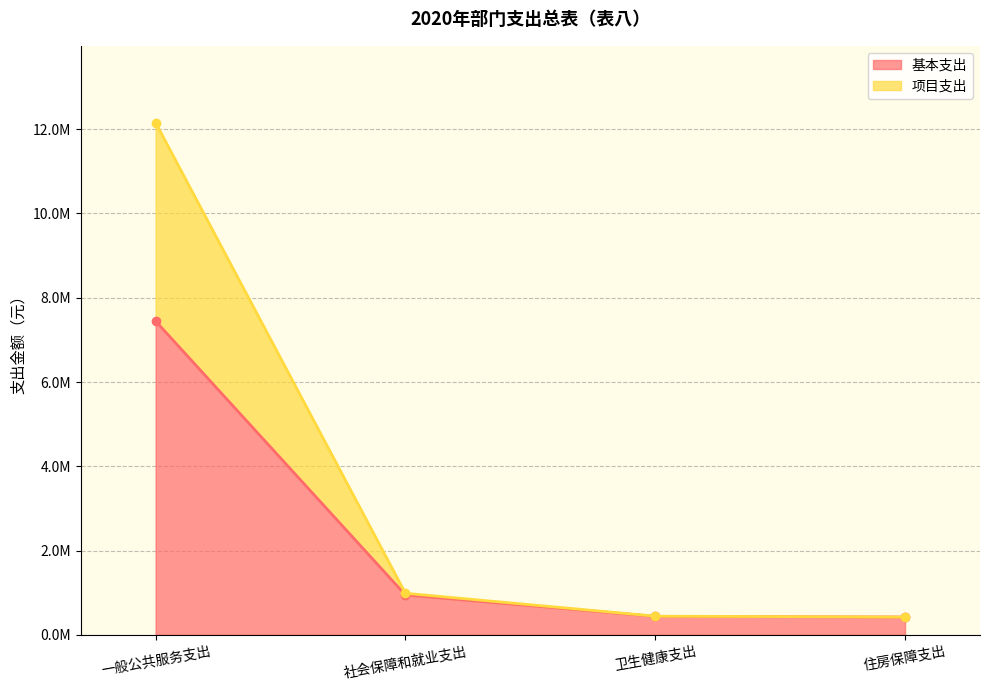

What is the difference between the maximum and minimum values in the 项目支出 series?

11733830.4